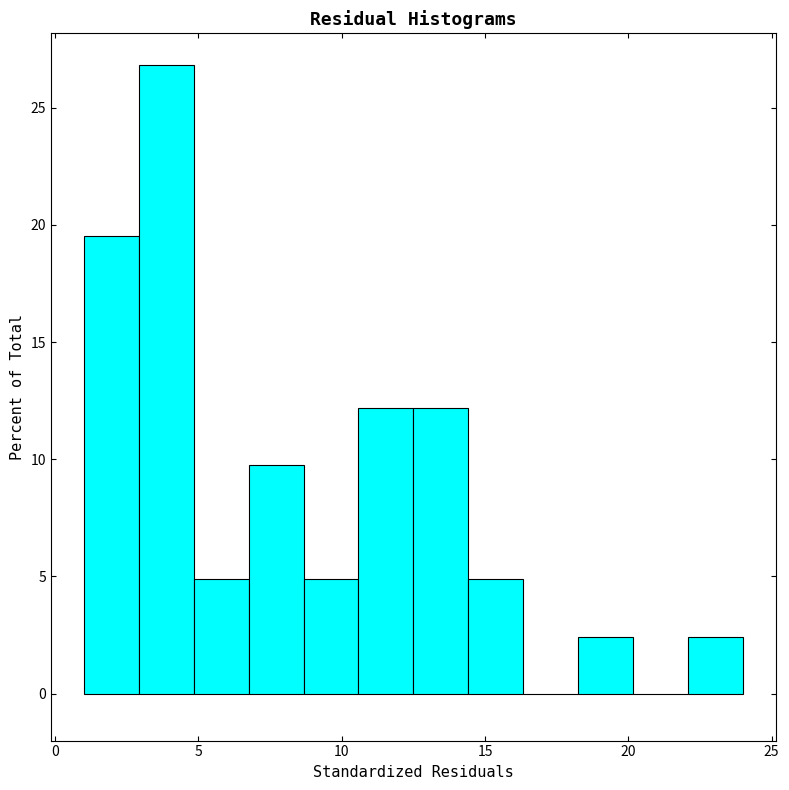

Read against the x-axis, roughly where is the centre of the tallest bar?

4.0